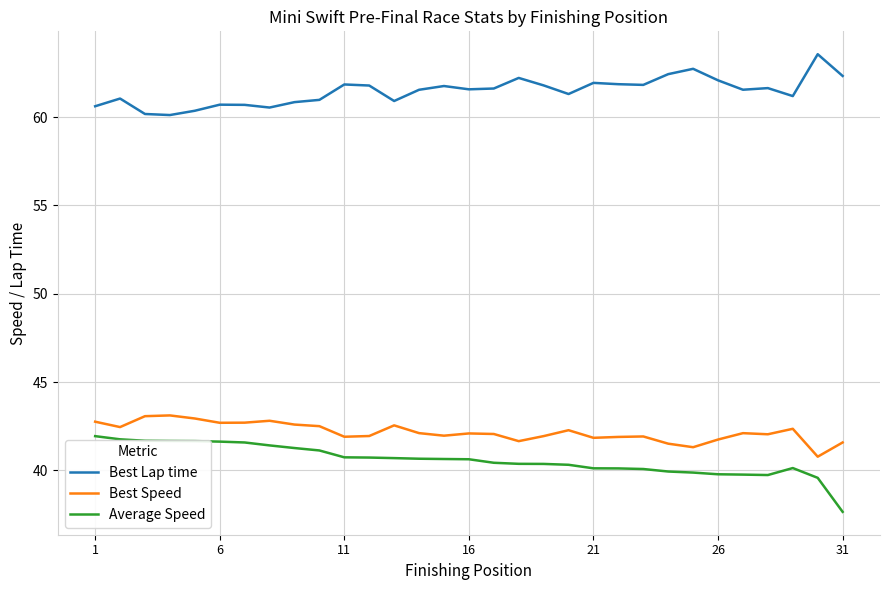

List the series in order of their peak value, highest first.

Best Lap time, Best Speed, Average Speed